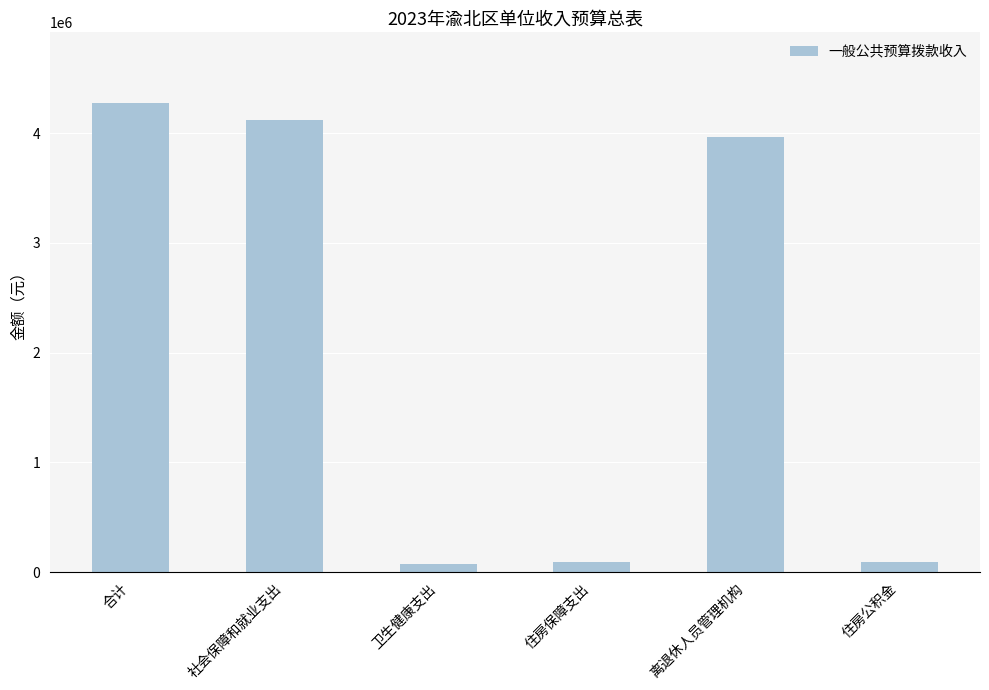

What is the label of the 1st bar from the right?

住房公积金